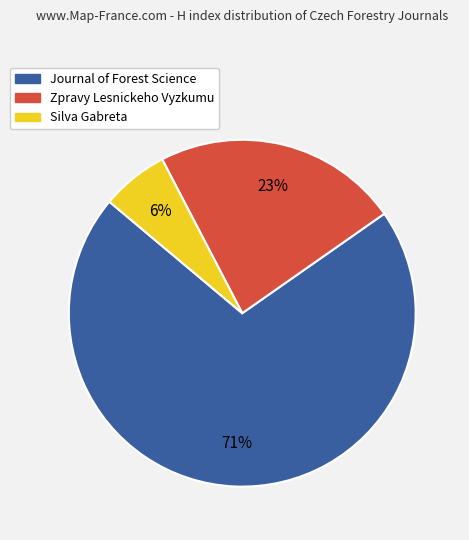

To the nearest percent, what portion does Zpravy Lesnickeho Vyzkumu represent?

23%